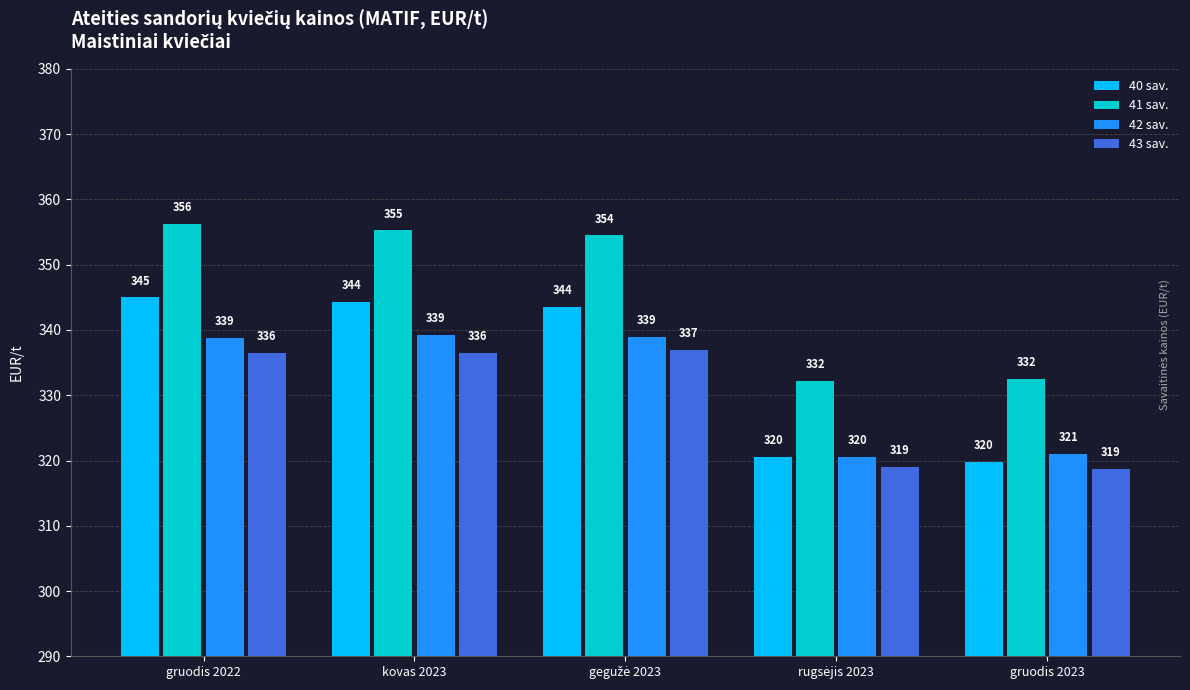

The value of 43 sav. at gruodis 2022 is 336.5. True or false?

True